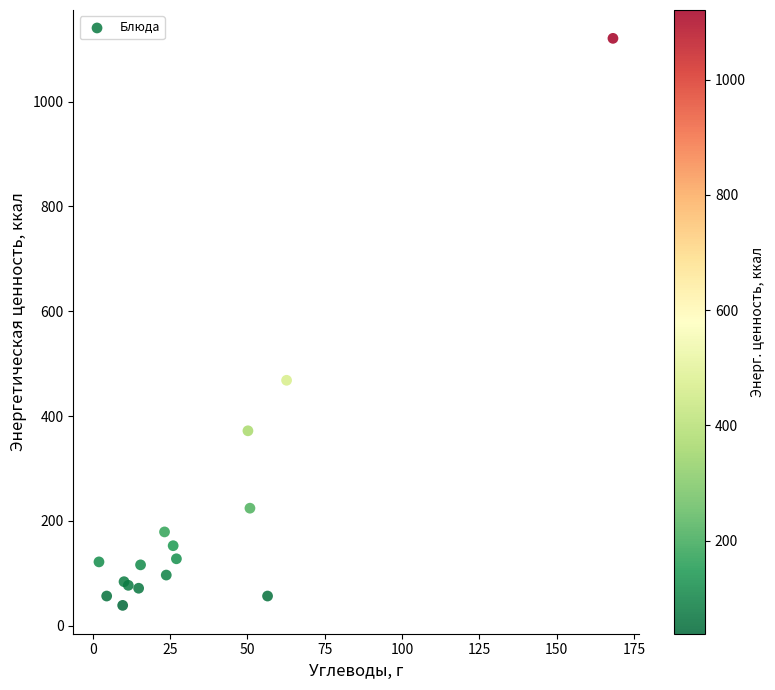

What Y value in the scatter plot is closest to 579?

468.2